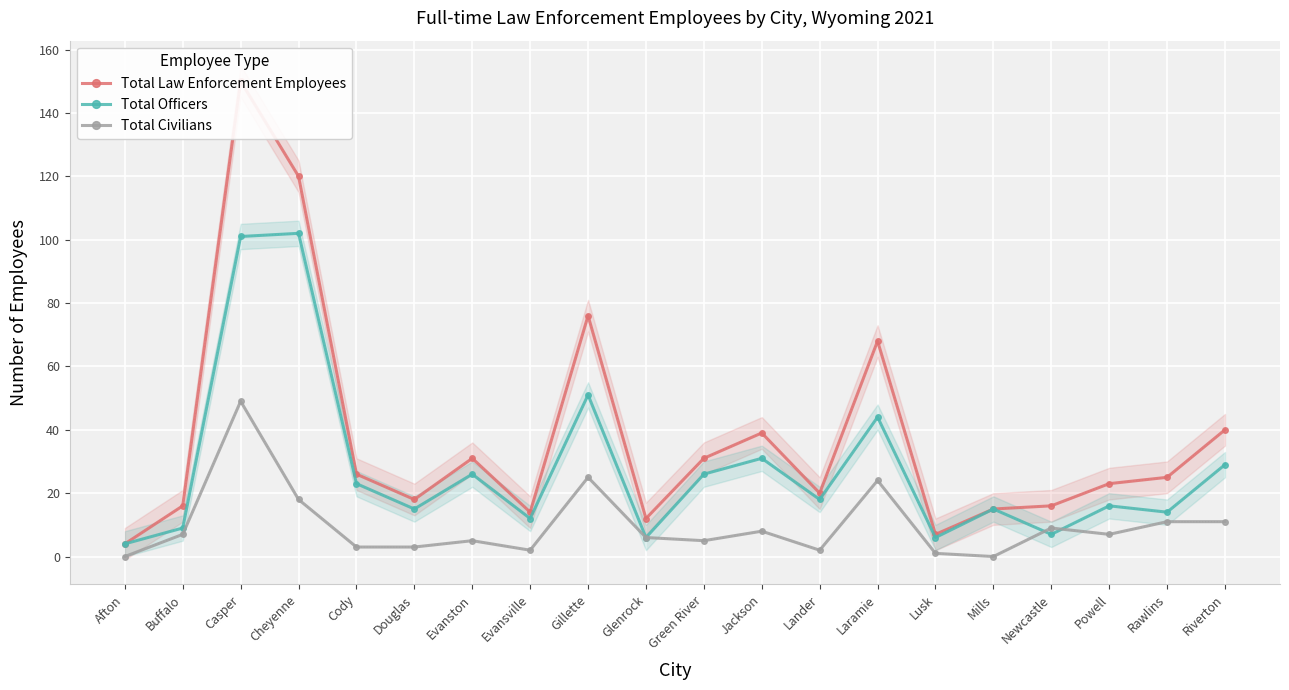

At which category does the chart reach its peak across all series?

Casper